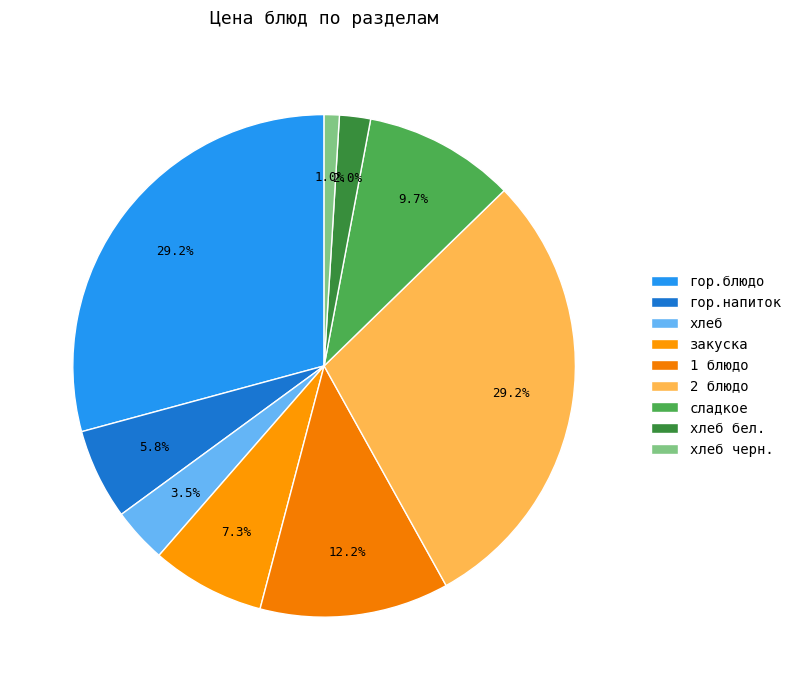

Count the number of slices in the pie.

9